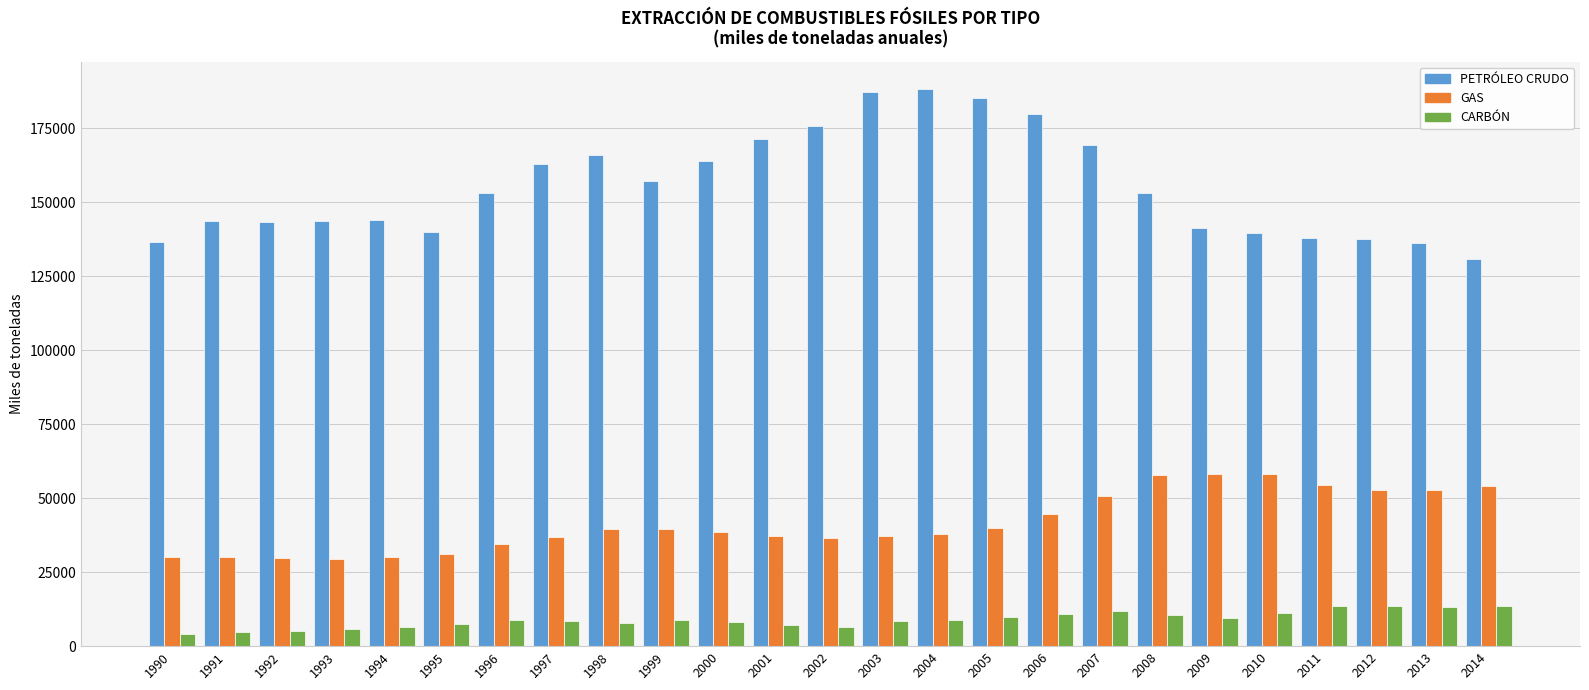

What is the value of the GAS bar at the 4th from the left?

29572.2